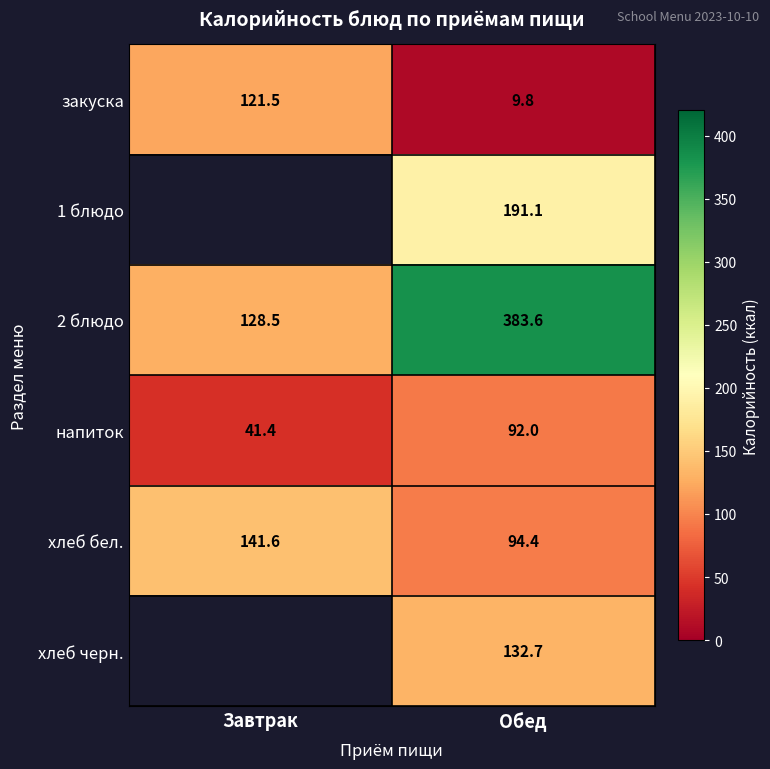

Rank the series at Обед from highest to lowest value.

2 блюдо, 1 блюдо, хлеб черн., хлеб бел., напиток, закуска